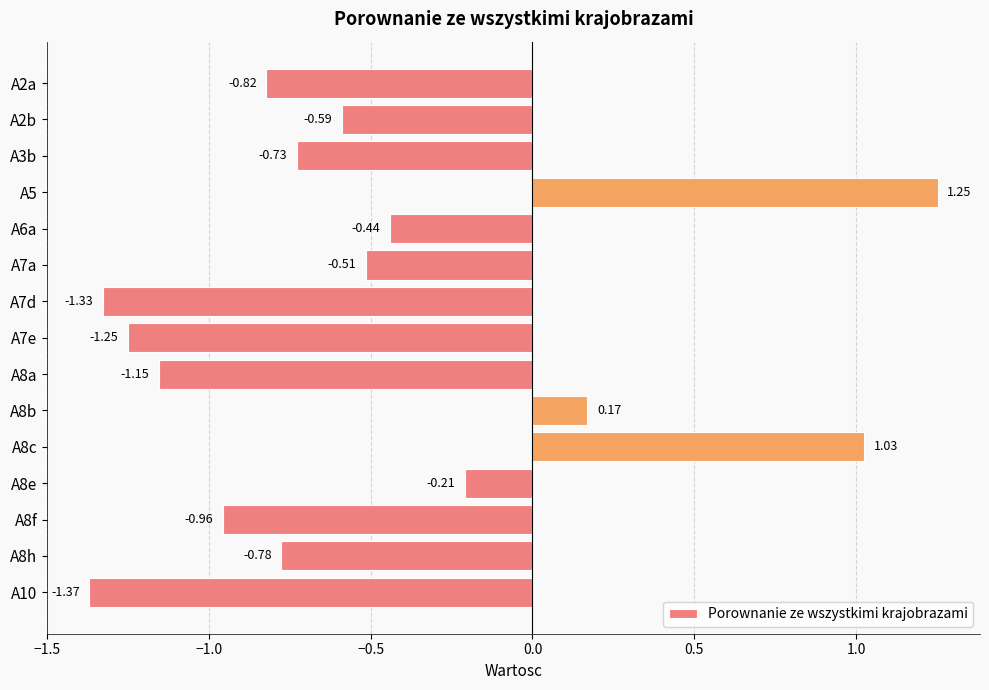

Count the number of categories in the chart.

15